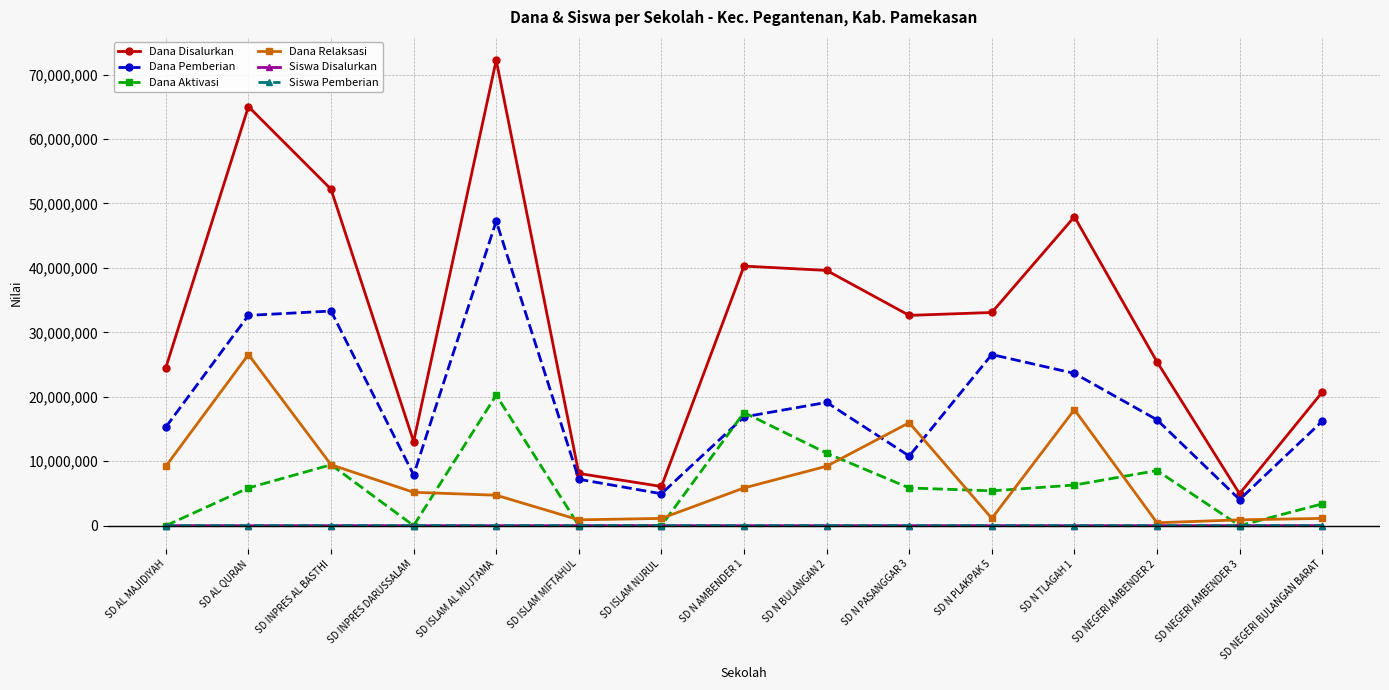

What is the value of the Siswa Pemberian point at the 2nd from the left?

78